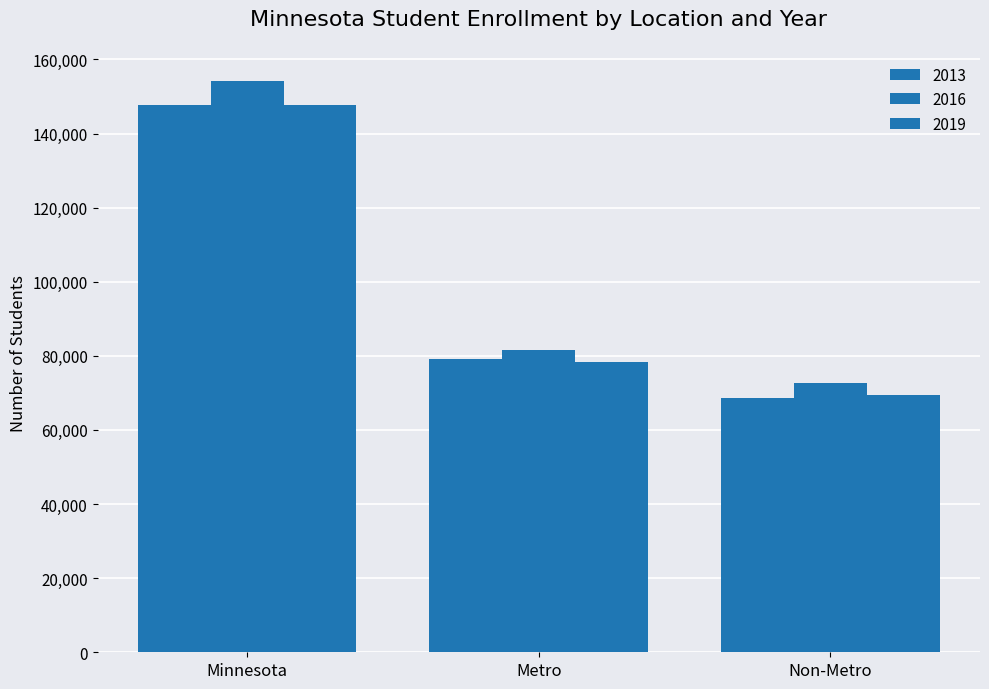

What is the lowest value of the 2019 series?

69334